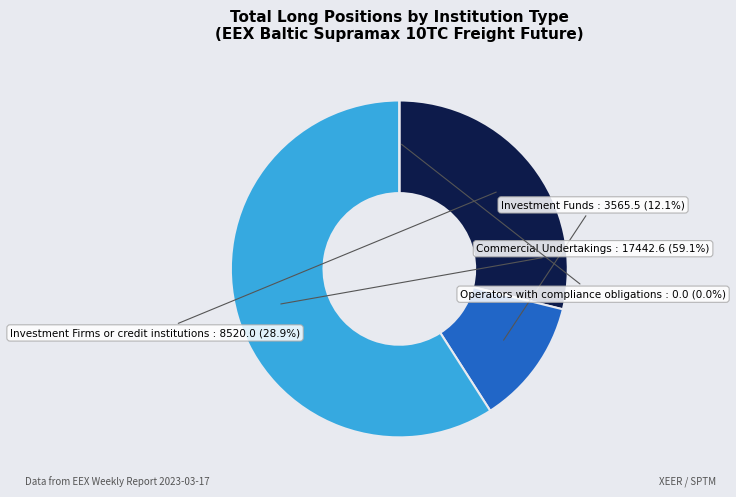

Is Commercial Undertakings the majority of the pie?

Yes